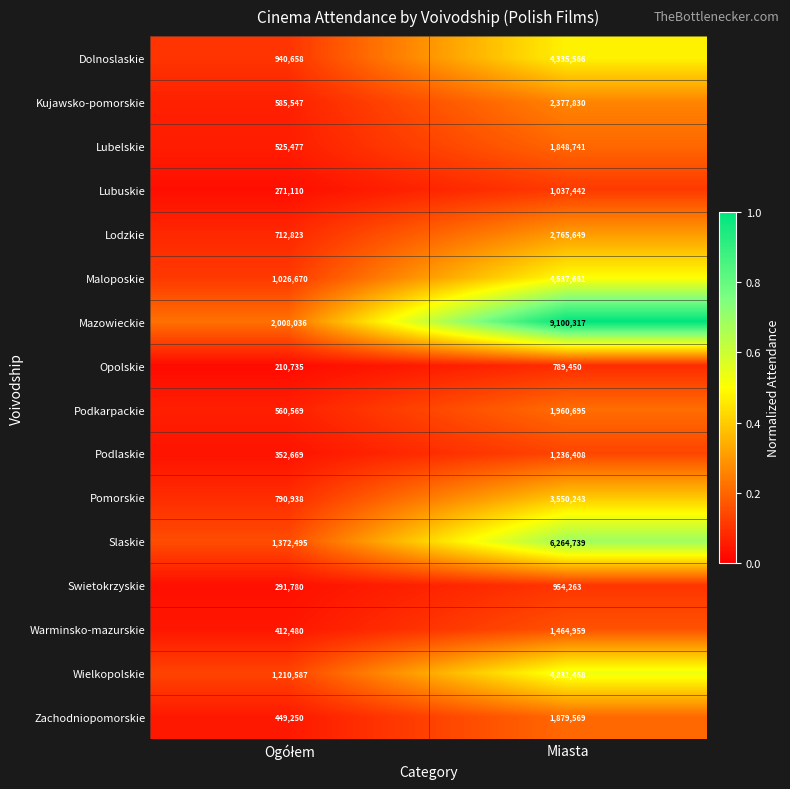

What is the total value across all series at Miasta?

48935000